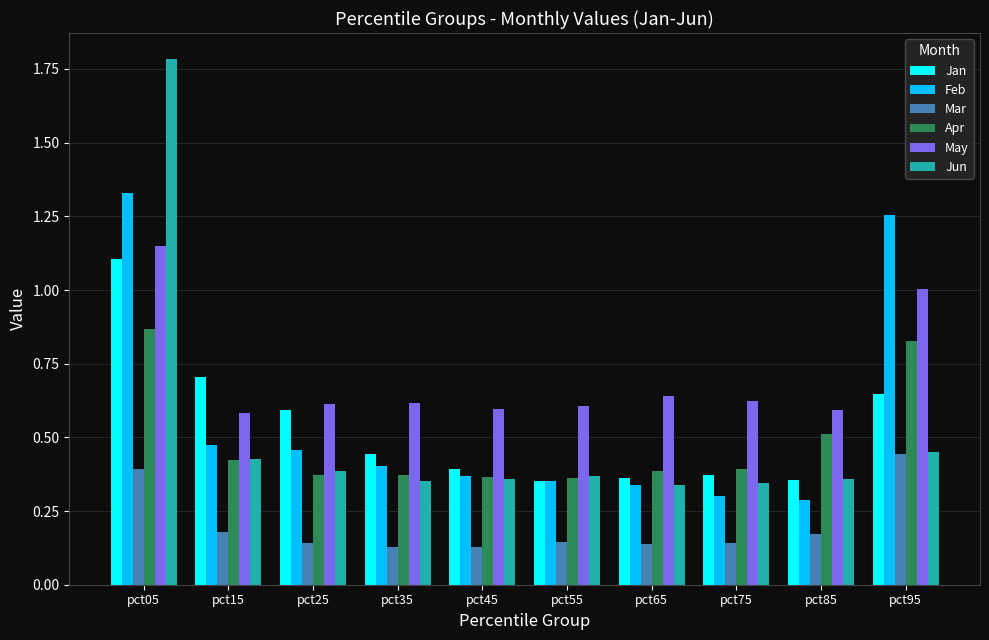

The Jan series shows 0.4 at pct35. True or false?

True